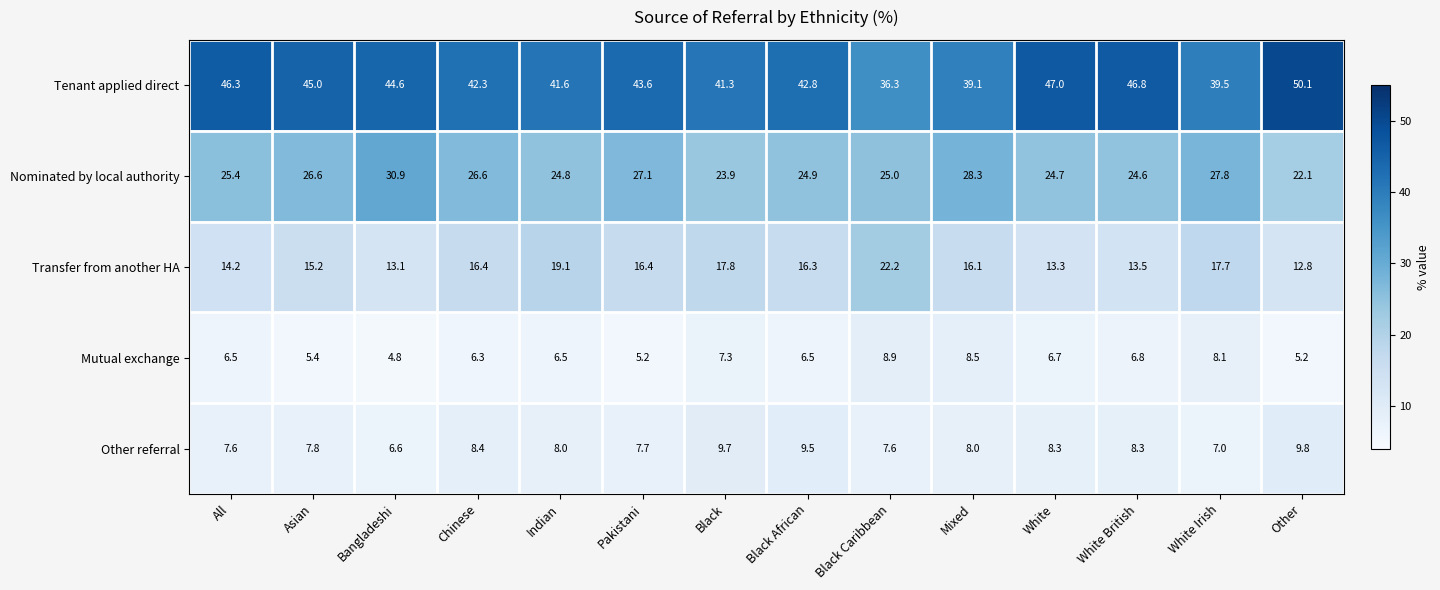

What is the smallest value displayed?

4.8